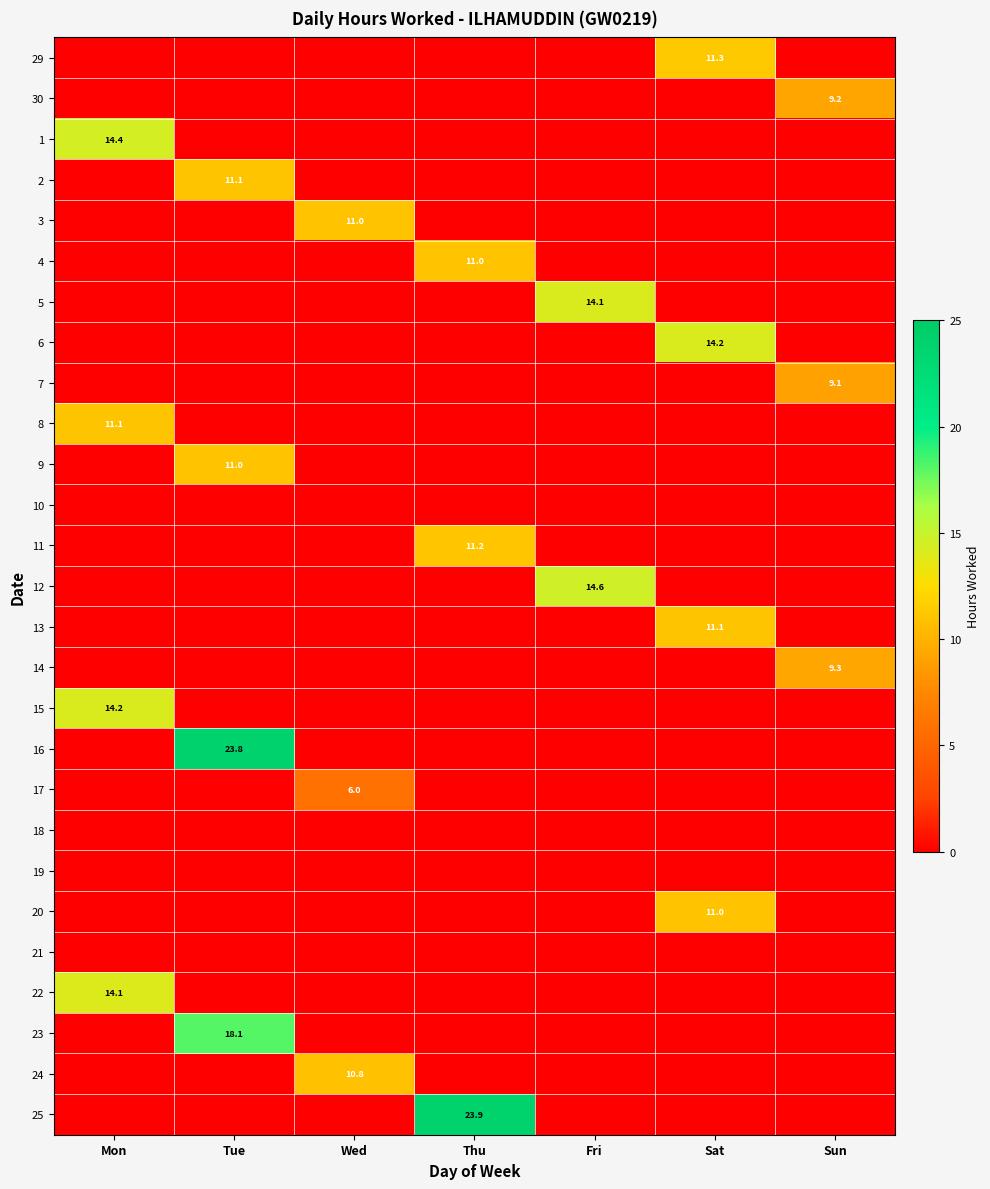

The value of 25 at Thu is 36.5. True or false?

False